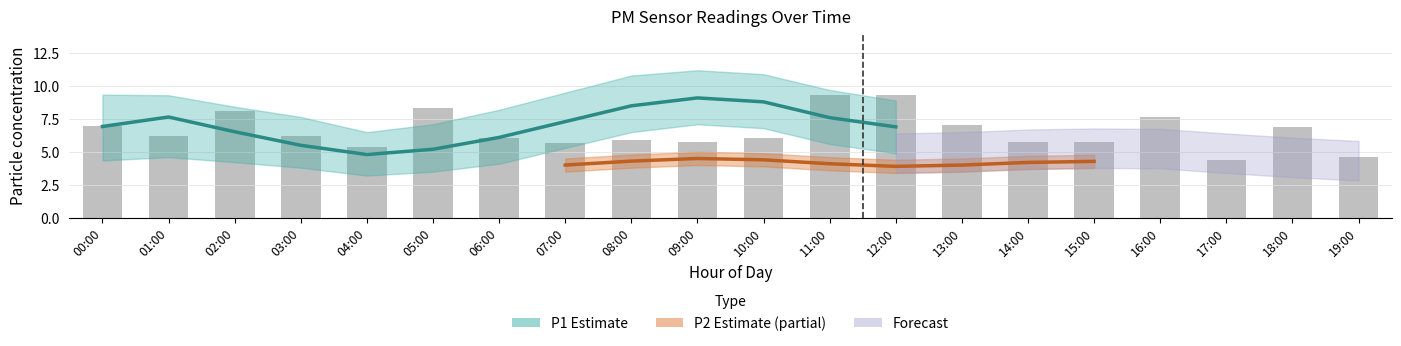

Rank the categories by value from lowest to highest.

17:00, 19:00, 04:00, 07:00, 09:00, 15:00, 14:00, 08:00, 06:00, 10:00, 03:00, 01:00, 18:00, 00:00, 13:00, 16:00, 02:00, 05:00, 11:00, 12:00